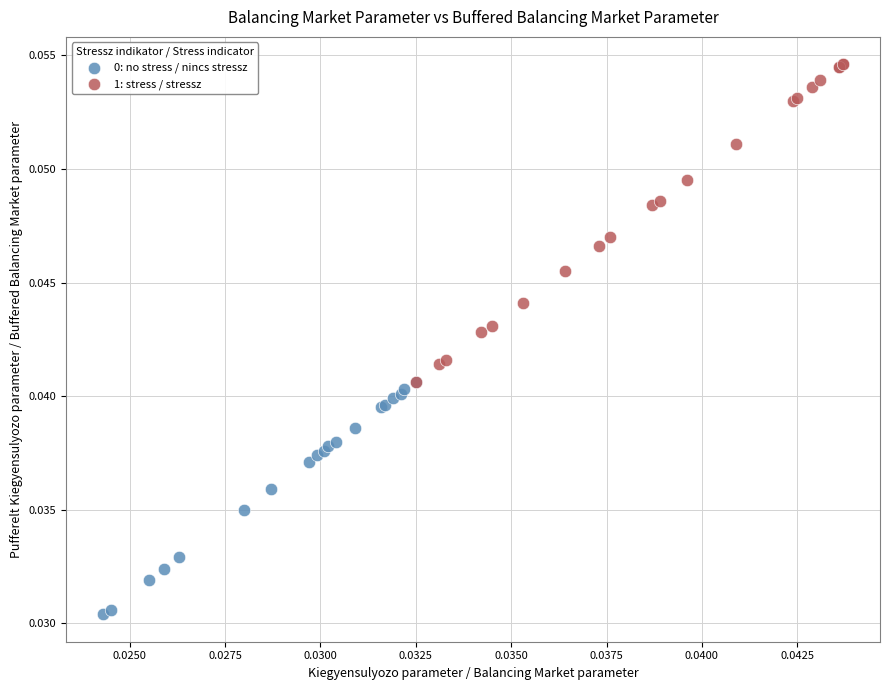

Which series reaches the maximum Y coordinate?

1: stress / stressz